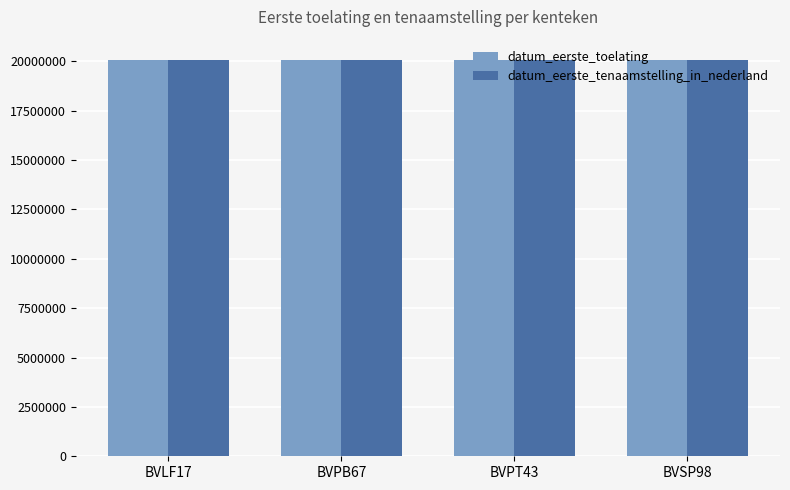

What is the highest value of the datum_eerste_tenaamstelling_in_nederland series?

20090806